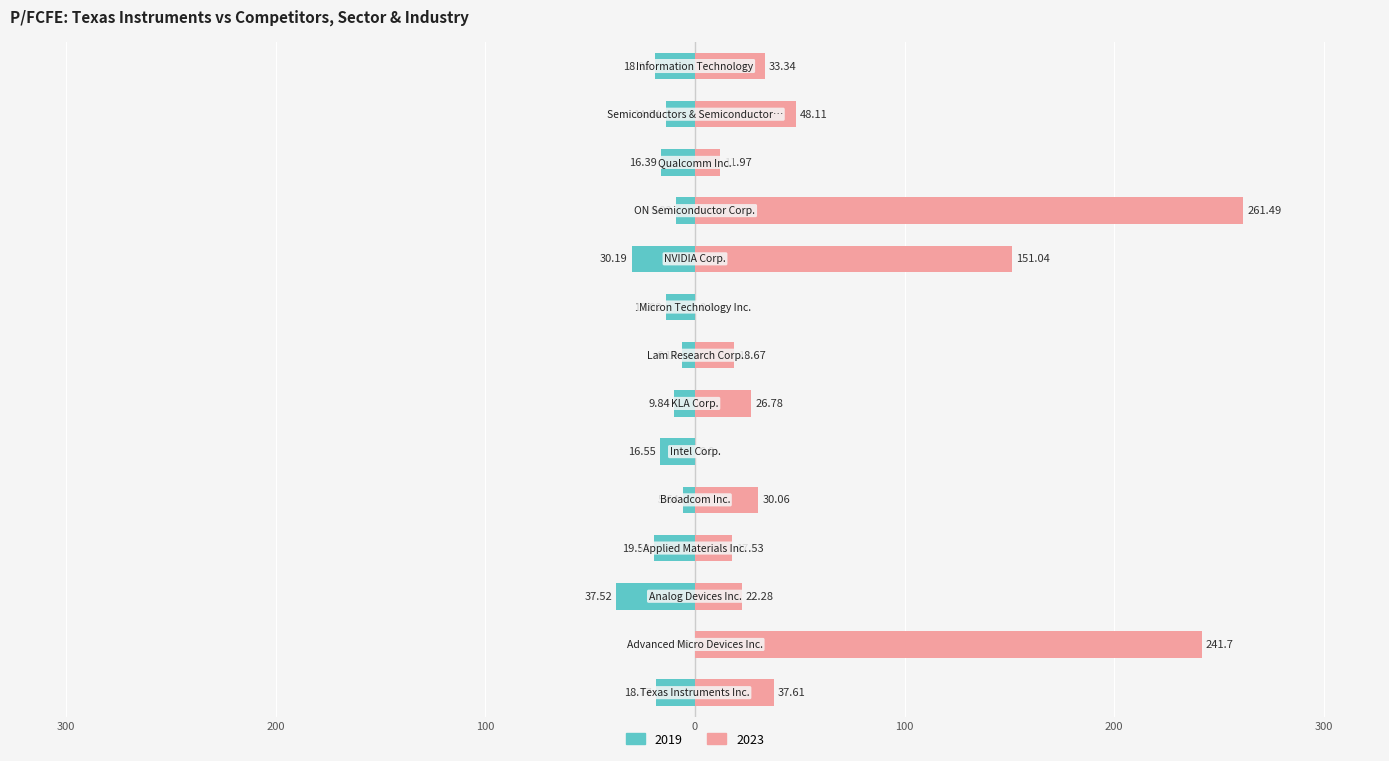

What is the difference between the second highest and second lowest values in the 2019 series?

24.6